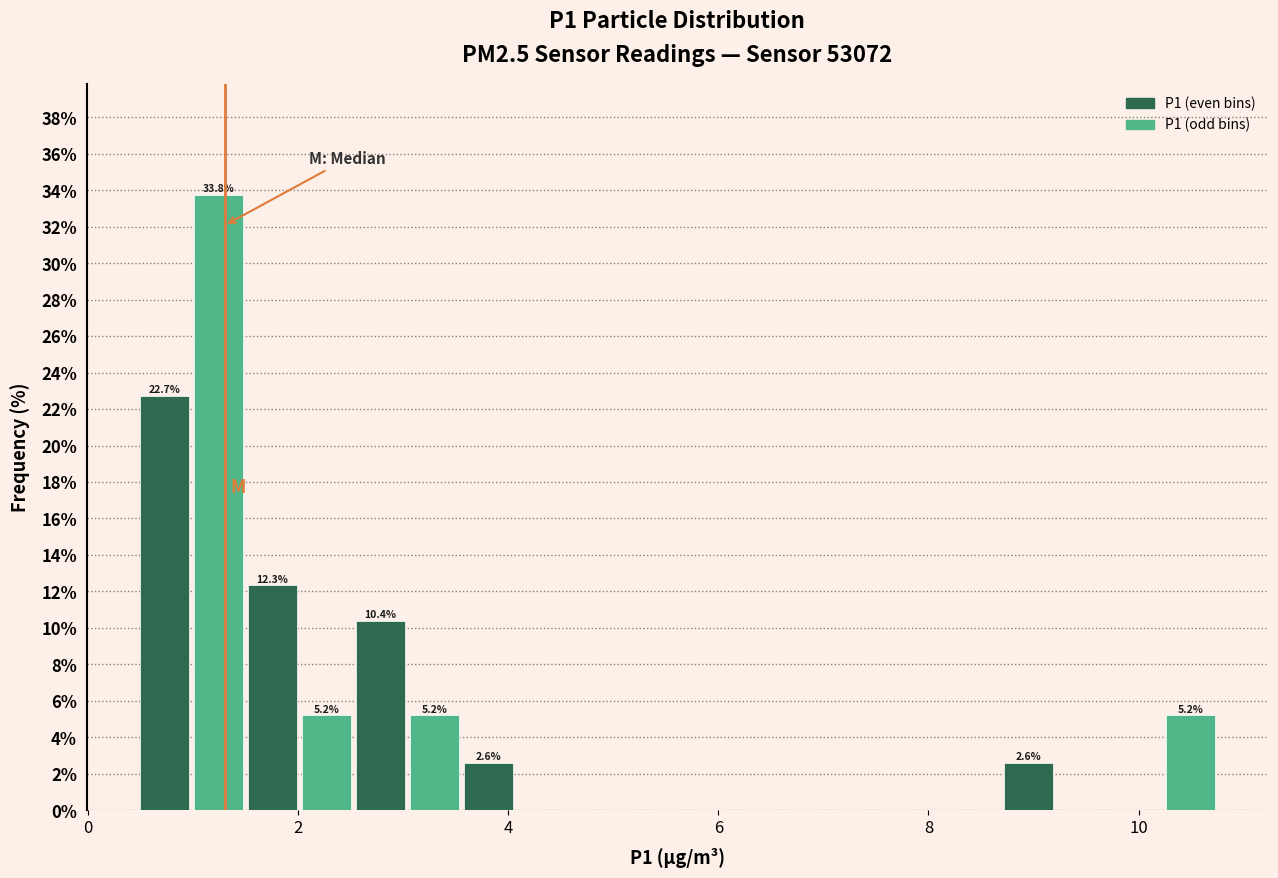

Around what value on the x-axis is the tallest bar? Give the approximate position of its centre, as read against the axis.

1.2